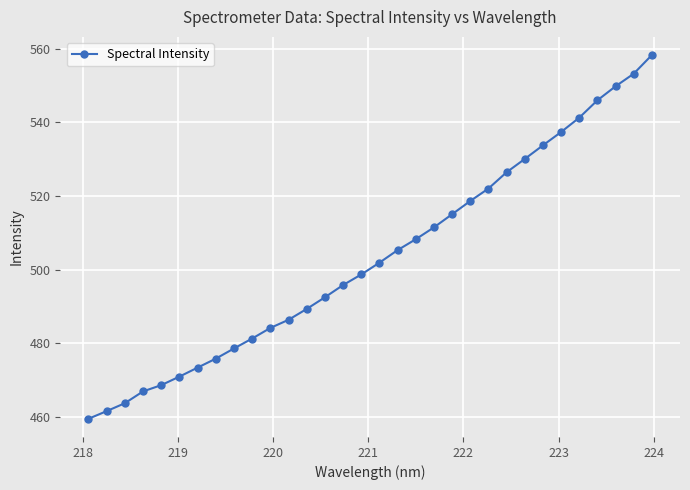

What is the average value?

503.3